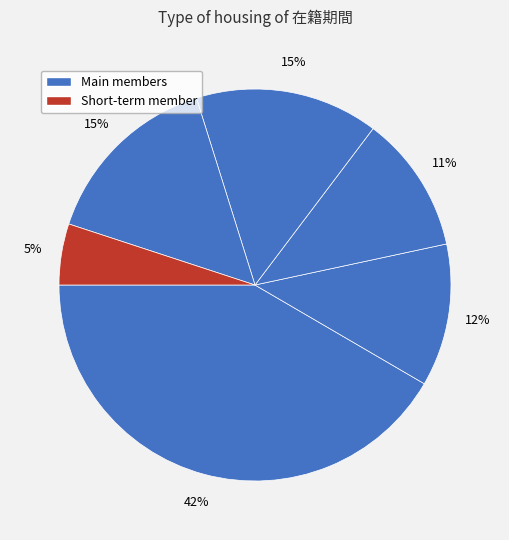

Is there a majority slice in this chart?

No